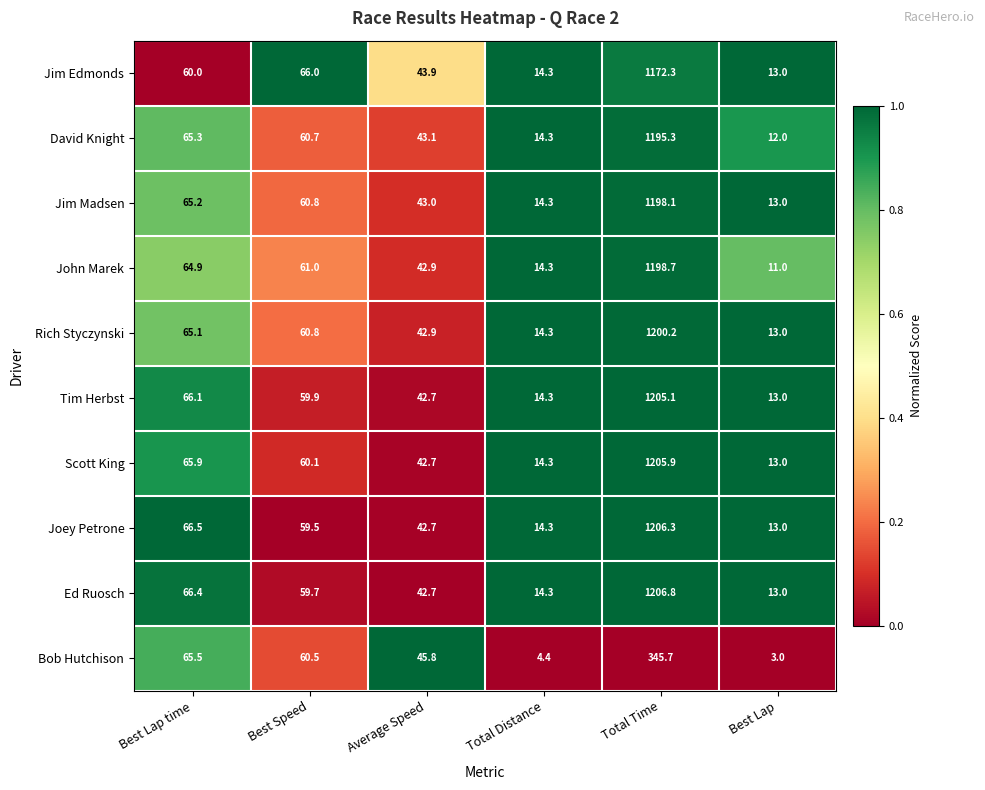

What is the approximate value of Jim Edmonds at Best Speed?

66.0